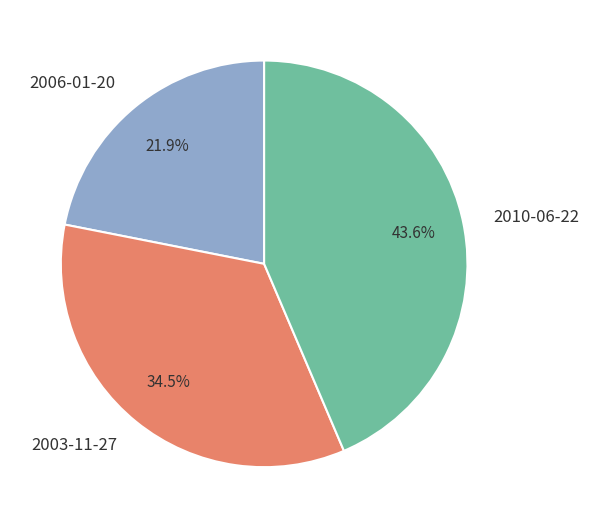

Which has a higher value, 2006-01-20 or 2010-06-22?

2010-06-22